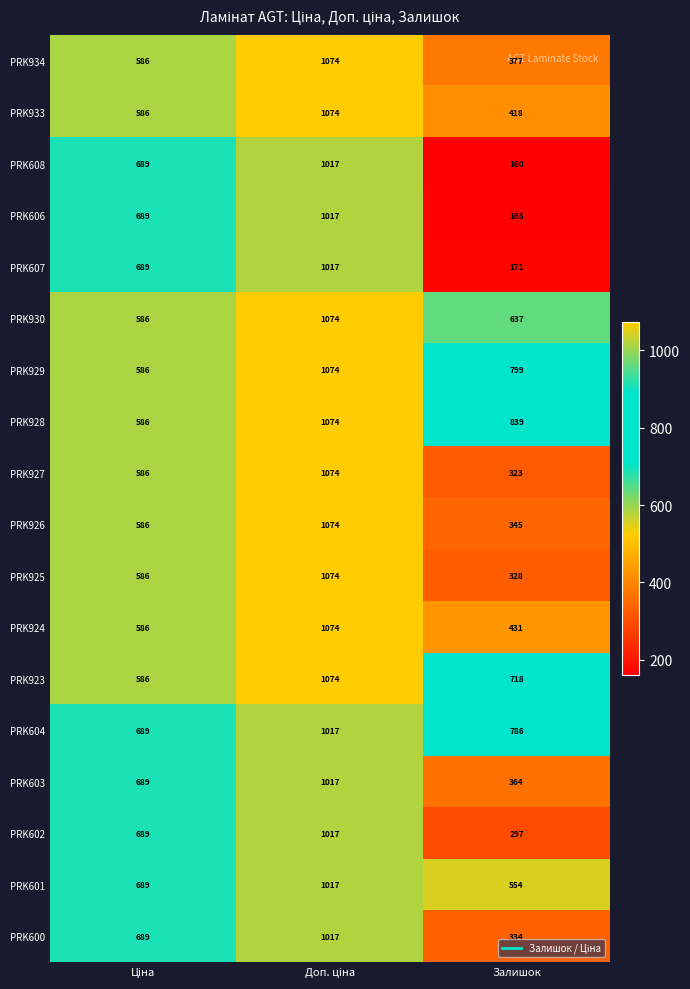

Which series has the widest spread of values?

PRK608